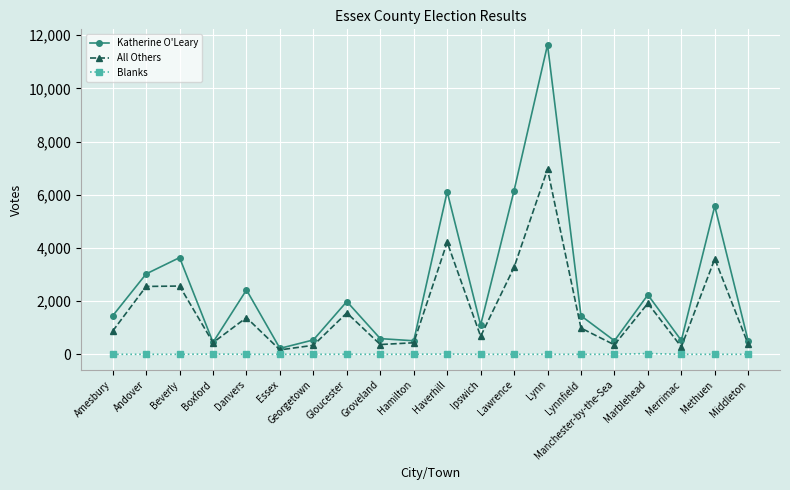

What is the total value across all series at Merrimac?

800